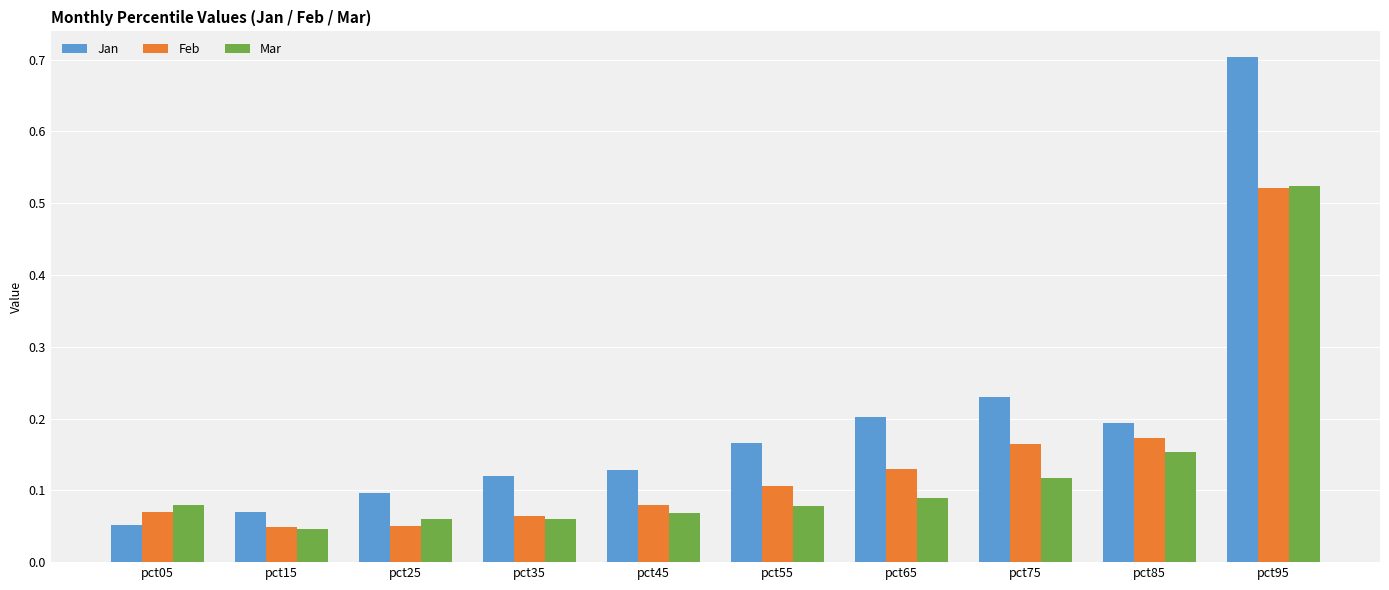

Which series has the widest spread of values?

Jan